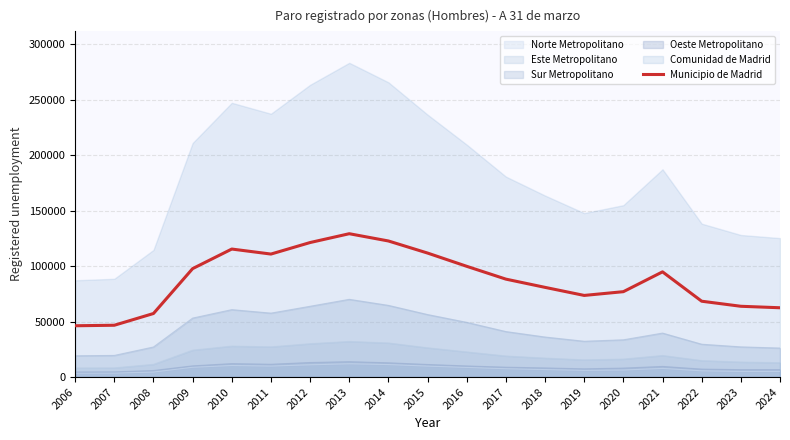

Reading left to right, what are all the values shown in this chart?

46280	46736	57320	97814	115475	110946	121341	129300	122749	111844	99892	88336	80906	73632	77020	94902	68413	63847	62510